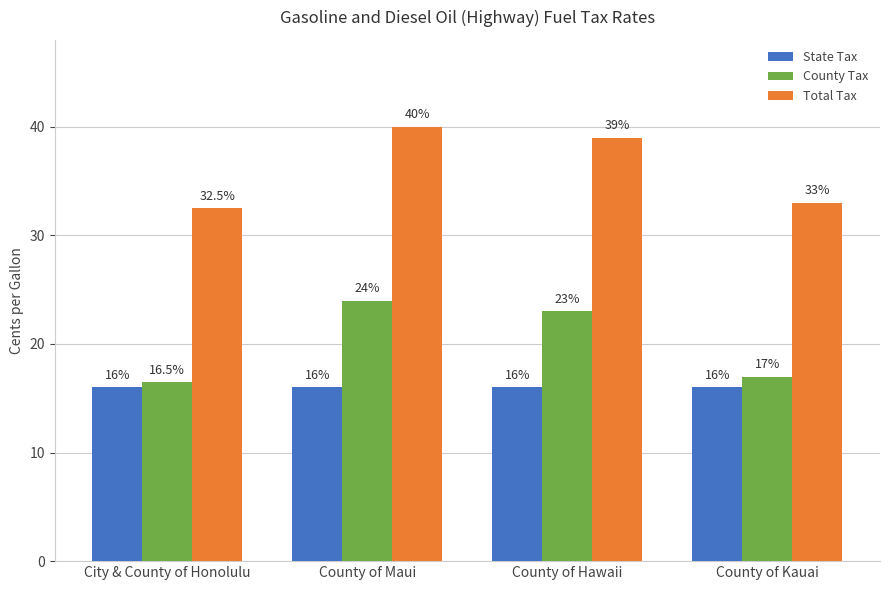

Reading left to right, list all the values displayed in this chart.

State Tax: 16.0	16.0	16.0	16.0
County Tax: 16.5	24.0	23.0	17.0
Total Tax: 32.5	40.0	39.0	33.0